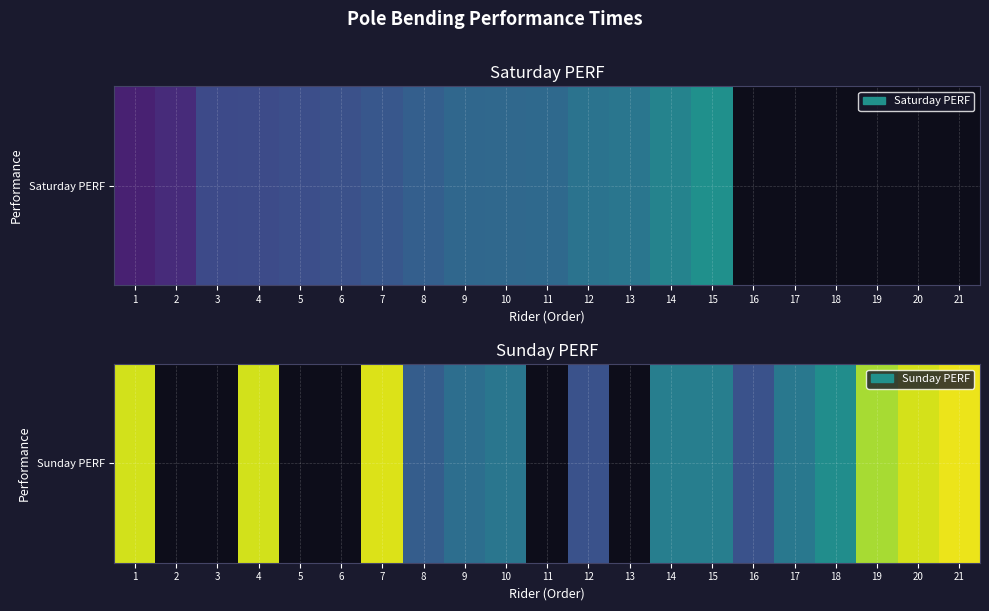

List the labels in order of value, smallest first.

1, 2, 3, 16, 12, 8, 9, 17, 14, 15, 4, 5, 6, 10, 19, 7, 11, 13, 18, 20, 21